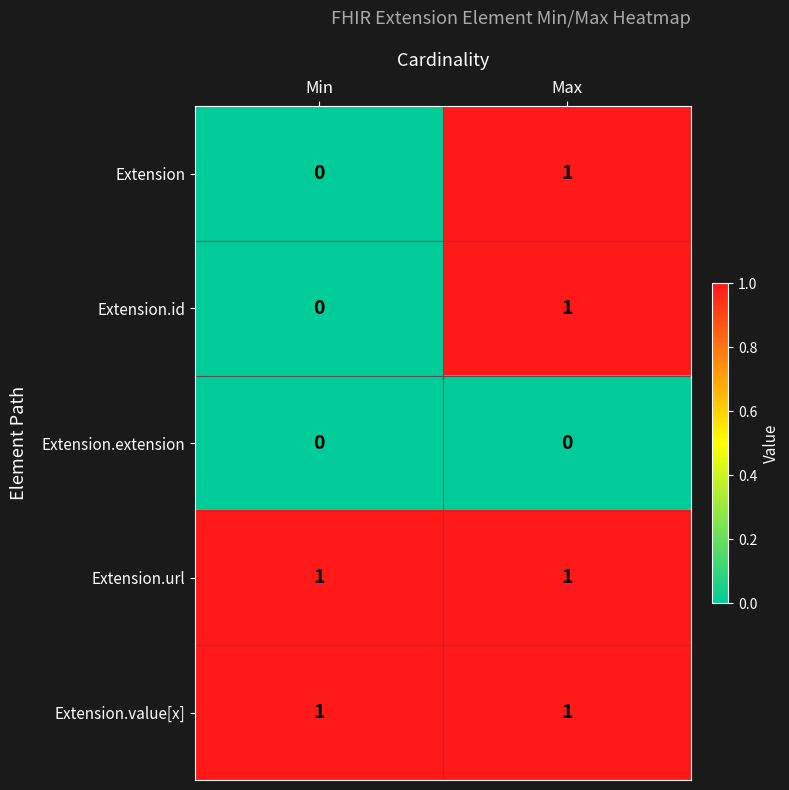

Rank the categories by Extension.id value from lowest to highest.

Min, Max